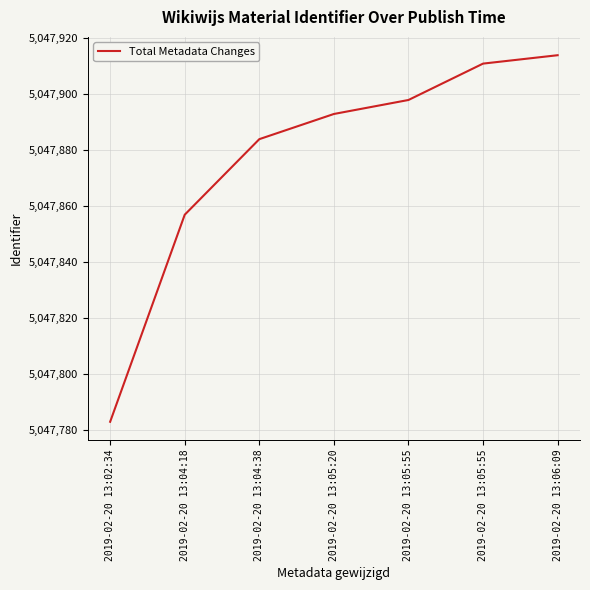

How many lines are shown in the chart?

1